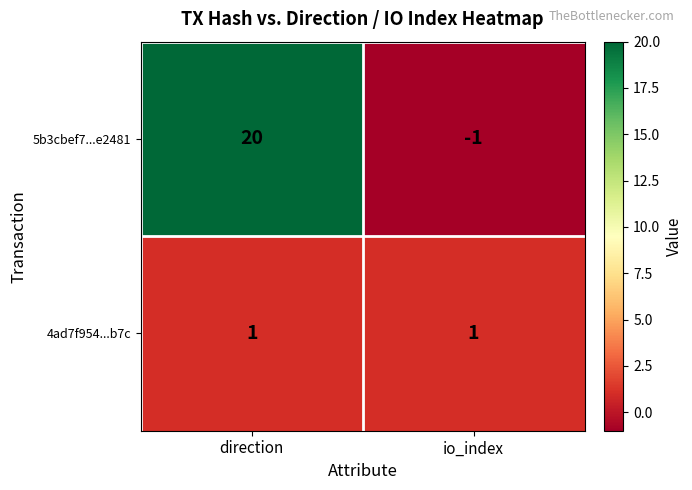

How many distinct data groups are displayed?

2